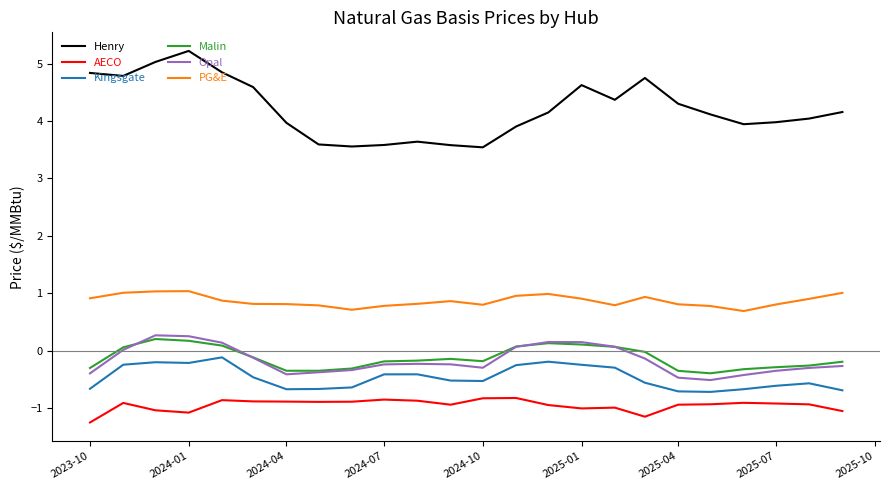

What is the lowest value of the Malin series?

-0.4